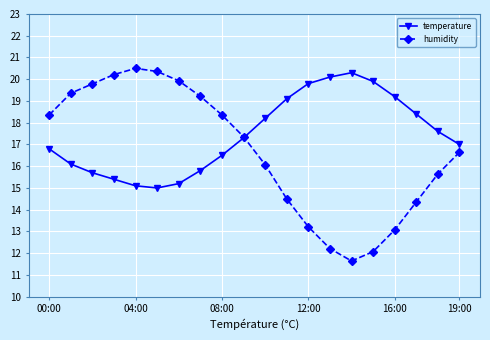

Rank the series by their average value, from highest to lowest.

temperature, humidity